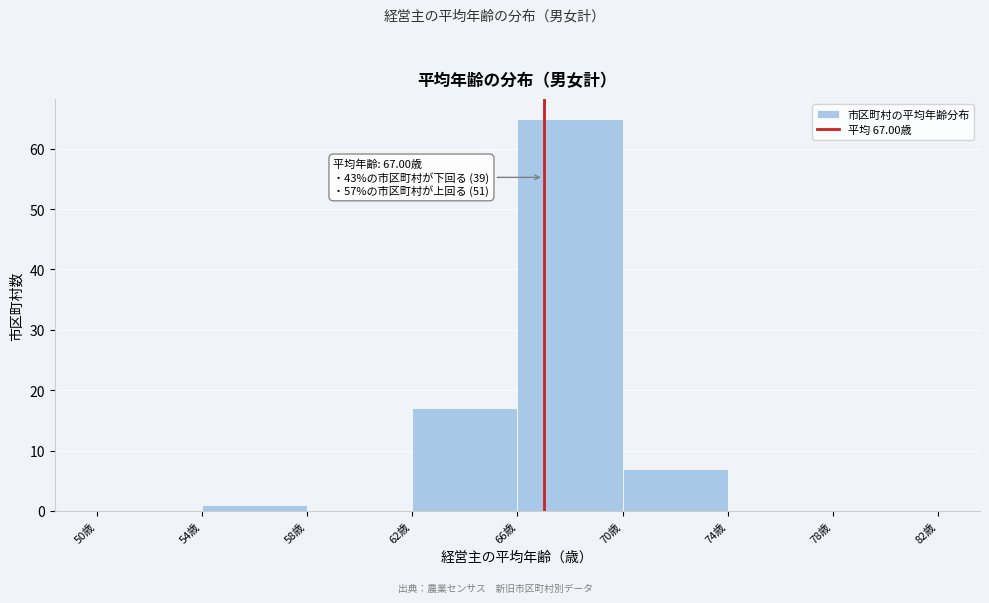

Which range on the x-axis has the tallest bar?

66 to 70